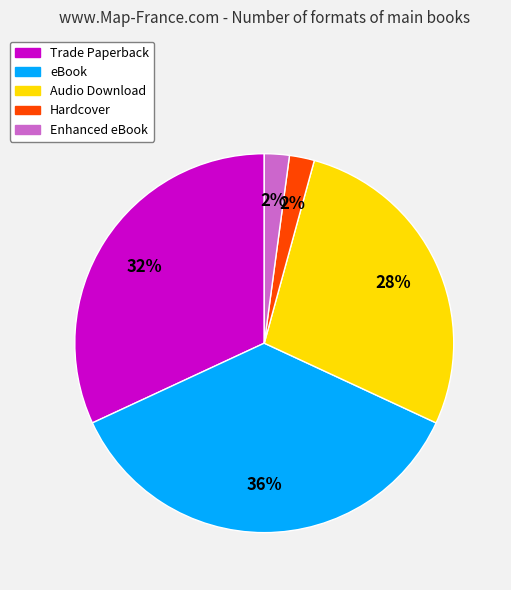

To the nearest percent, what percentage of the pie is eBook?

36%